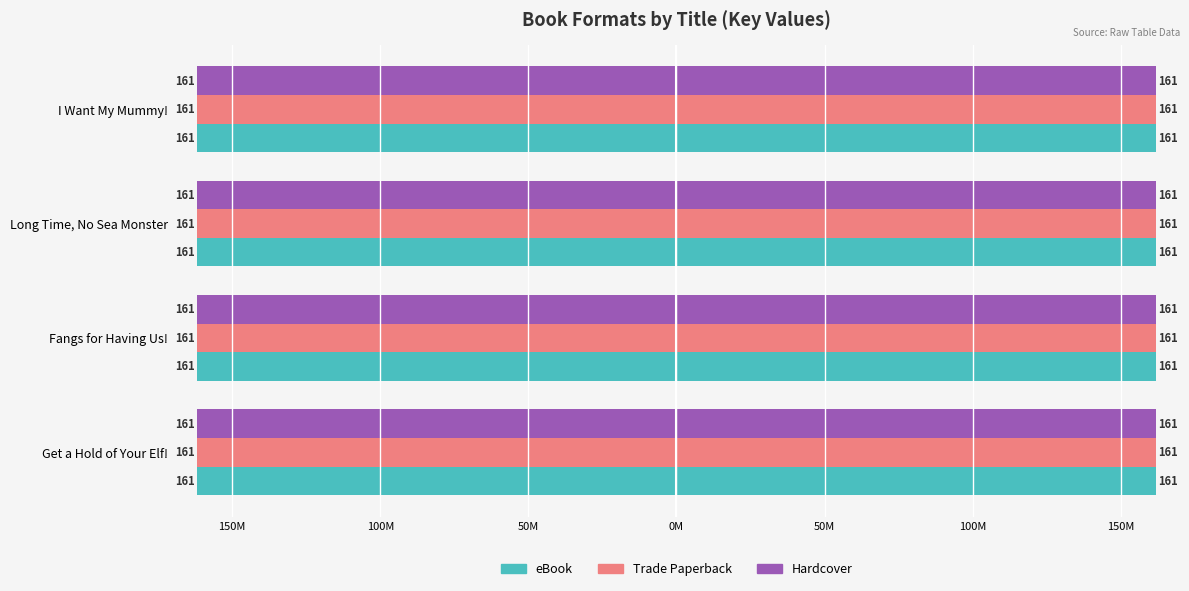

What is the sum of all Hardcover values?

-646975328